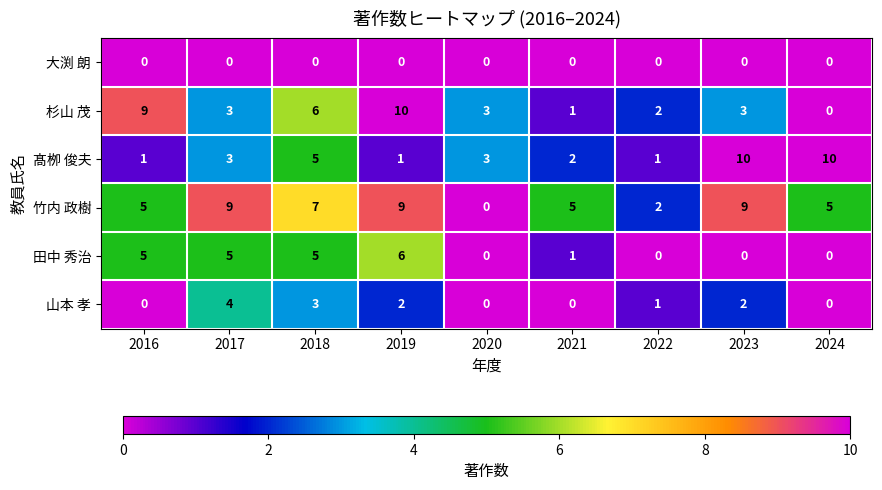

What is the spread (max minus min) of values at 2022?

2